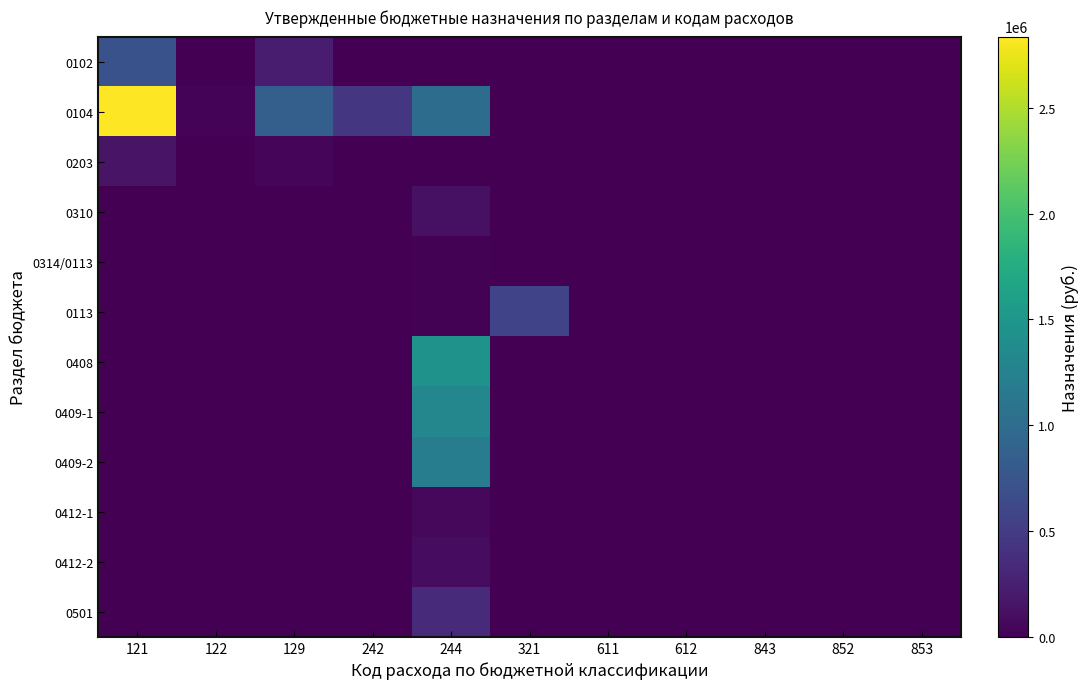

What is the total value across all series at 121?

3700300